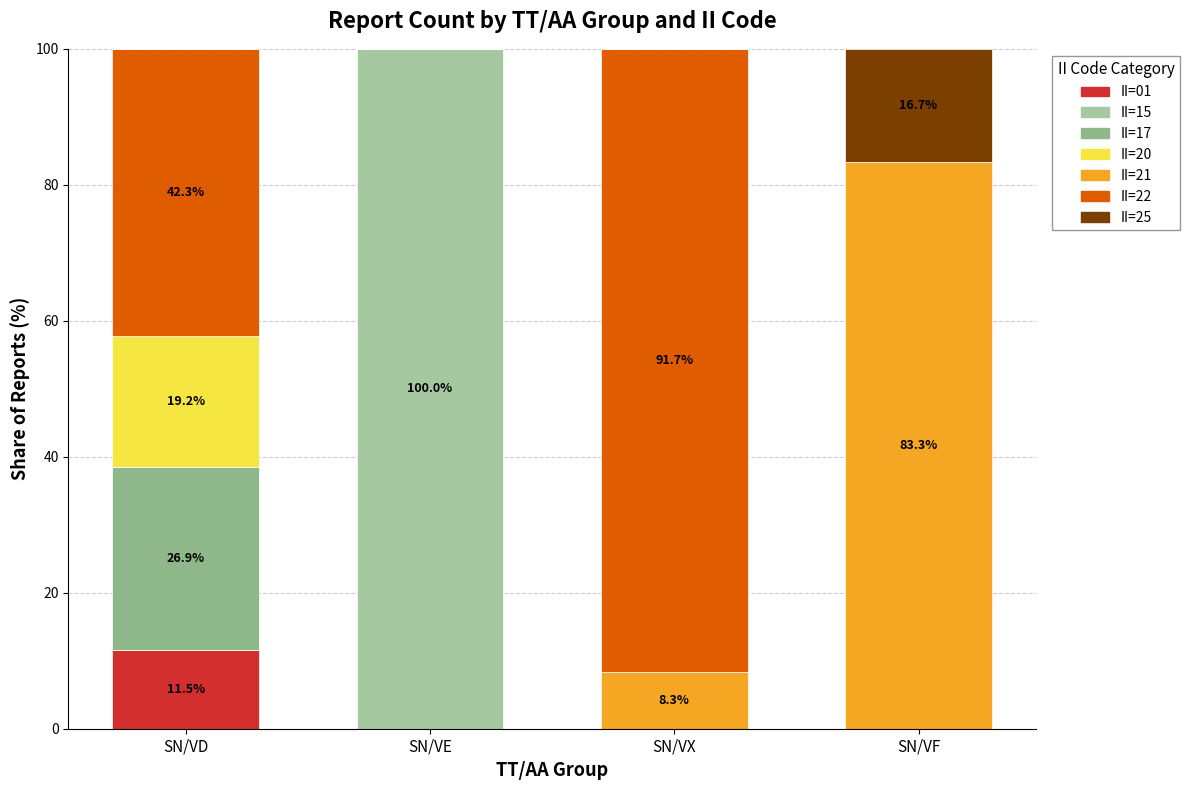

The II=17 series shows 6.5 at SN/VD. True or false?

False